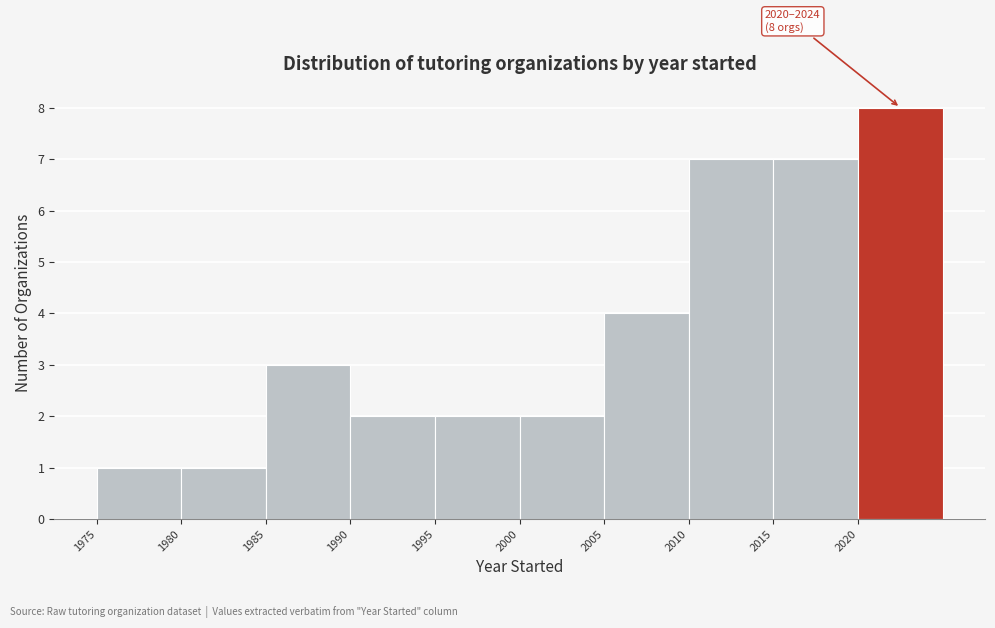

Which range on the x-axis has the tallest bar?

2020 to 2025